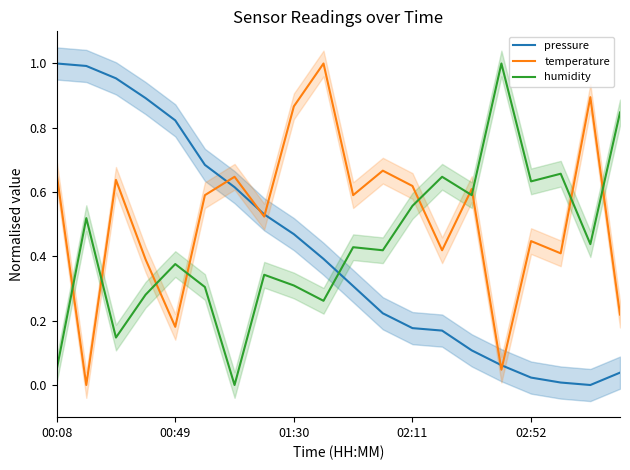

Which has a higher value, 00:08 or 11?

00:08